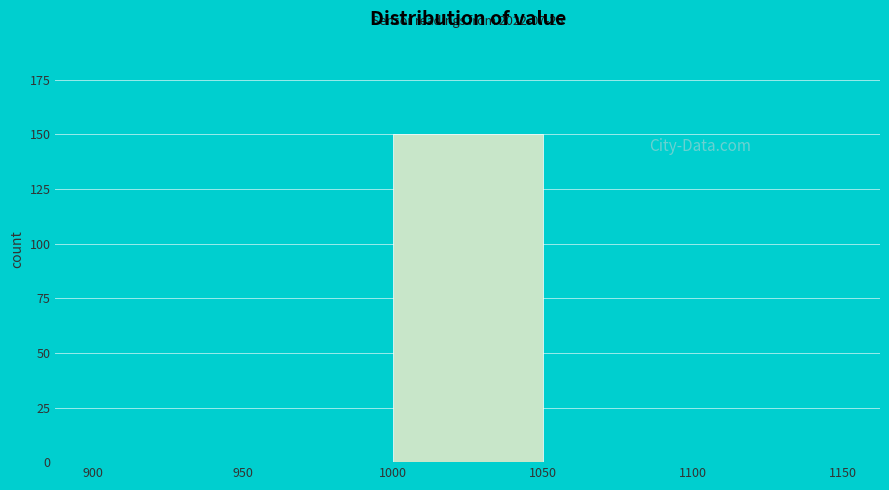

Over which range of the x-axis is the bar tallest?

1000 to 1050